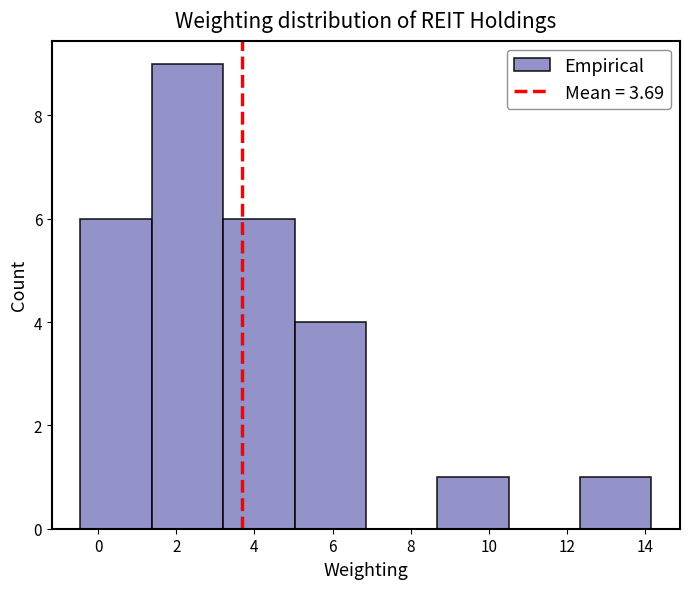

What is the height of the bar covering 5.0 to 6.8 on the x-axis? Neither the bar edges nor the heights are printed on the chart, so give them approximately, as read against the axes.

4